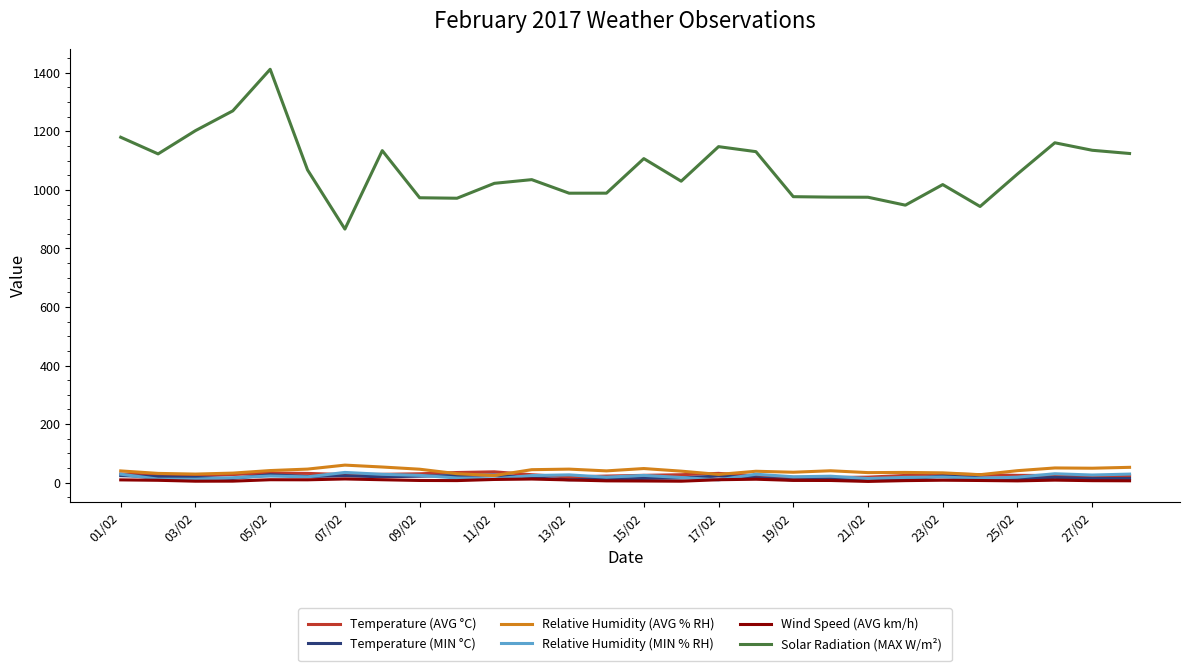

How many values in the Solar Radiation (MAX W/m²) series are below 1054?

14